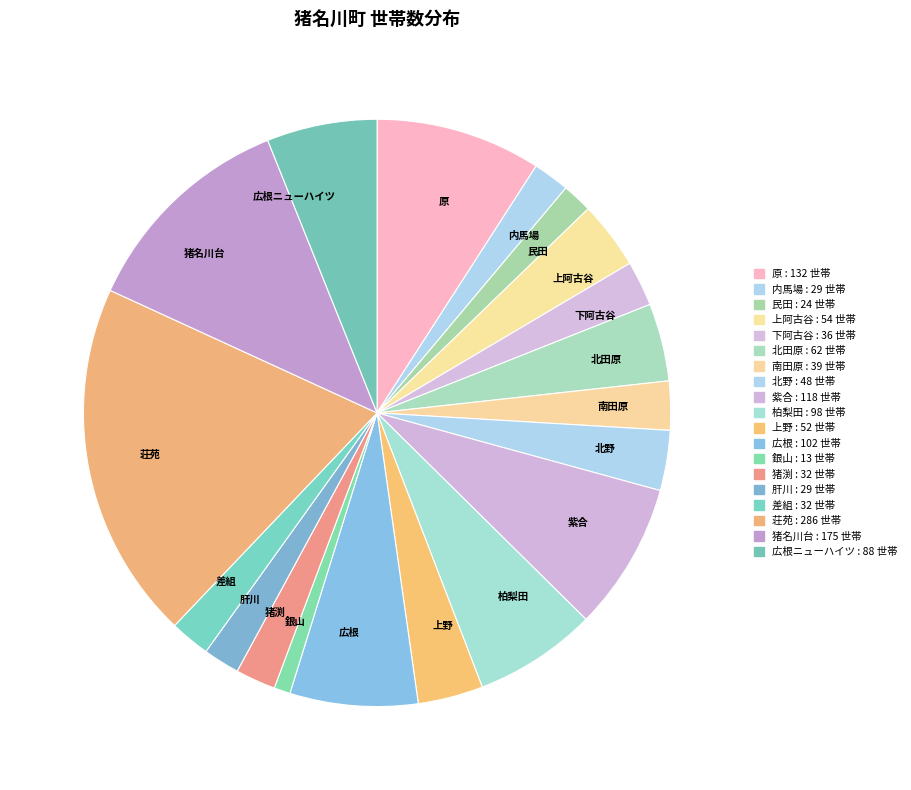

The 南田原 slice represents 3% of the pie. True or false?

True